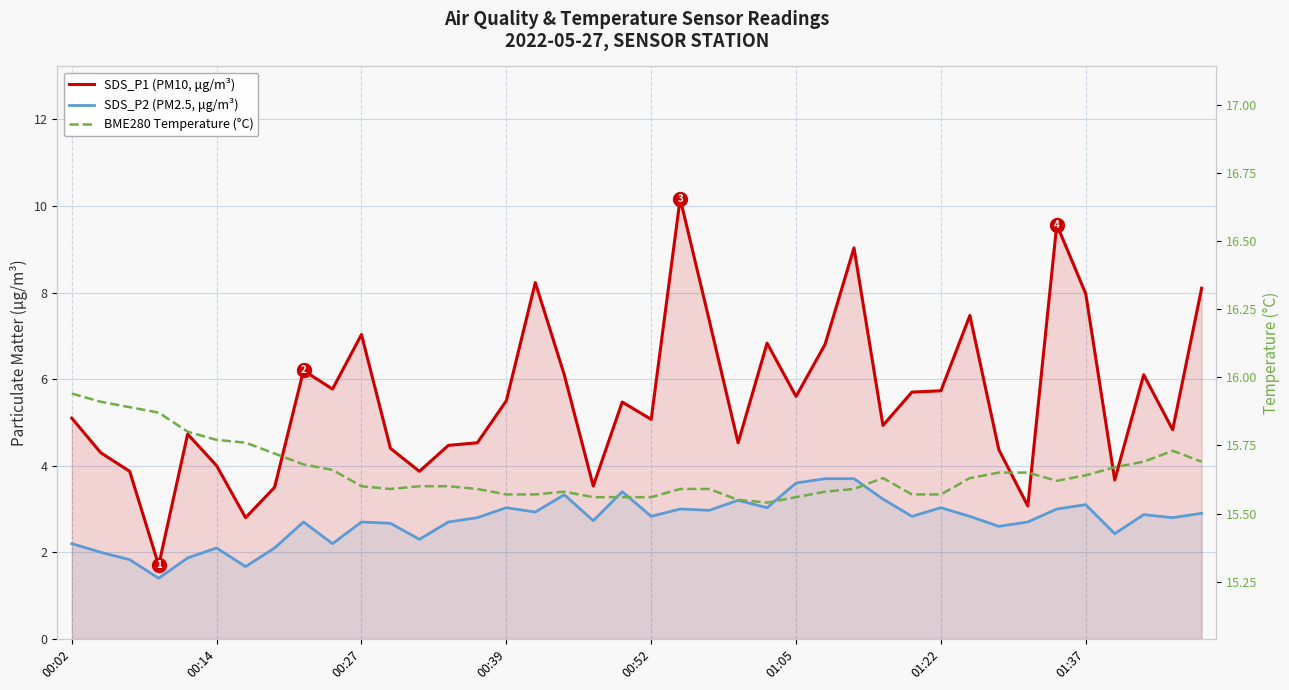

Reading left to right, extract all data points from this chart.

SDS_P1 (PM10, μg/m³): 5.1	4.3	3.9	1.7	4.7	4.0	2.8	3.5	6.2	5.8	7.0	4.4	3.9	4.5	4.5	5.5	8.2	6.1	3.5	5.5	5.1	10.2	7.4	4.5	6.8	5.6	6.8	9.0	4.9	5.7	5.7	7.5	4.4	3.1	9.6	8.0	3.7	6.1	4.8	8.1
SDS_P2 (PM2.5, μg/m³): 2.2	2.0	1.8	1.4	1.9	2.1	1.7	2.1	2.7	2.2	2.7	2.7	2.3	2.7	2.8	3.0	2.9	3.3	2.7	3.4	2.8	3.0	3.0	3.2	3.0	3.6	3.7	3.7	3.2	2.8	3.0	2.8	2.6	2.7	3.0	3.1	2.4	2.9	2.8	2.9
BME280 Temperature (°C): 15.9	15.9	15.9	15.9	15.8	15.8	15.8	15.7	15.7	15.7	15.6	15.6	15.6	15.6	15.6	15.6	15.6	15.6	15.6	15.6	15.6	15.6	15.6	15.6	15.5	15.6	15.6	15.6	15.6	15.6	15.6	15.6	15.7	15.7	15.6	15.6	15.7	15.7	15.7	15.7